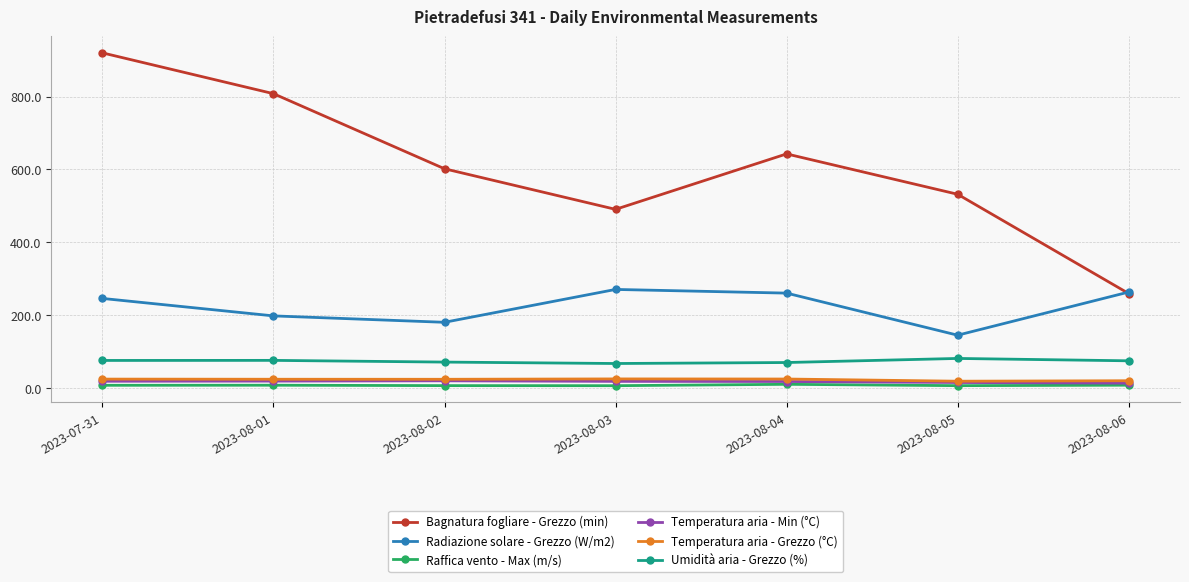

What is the total value across all series at 2023-08-02?

903.8